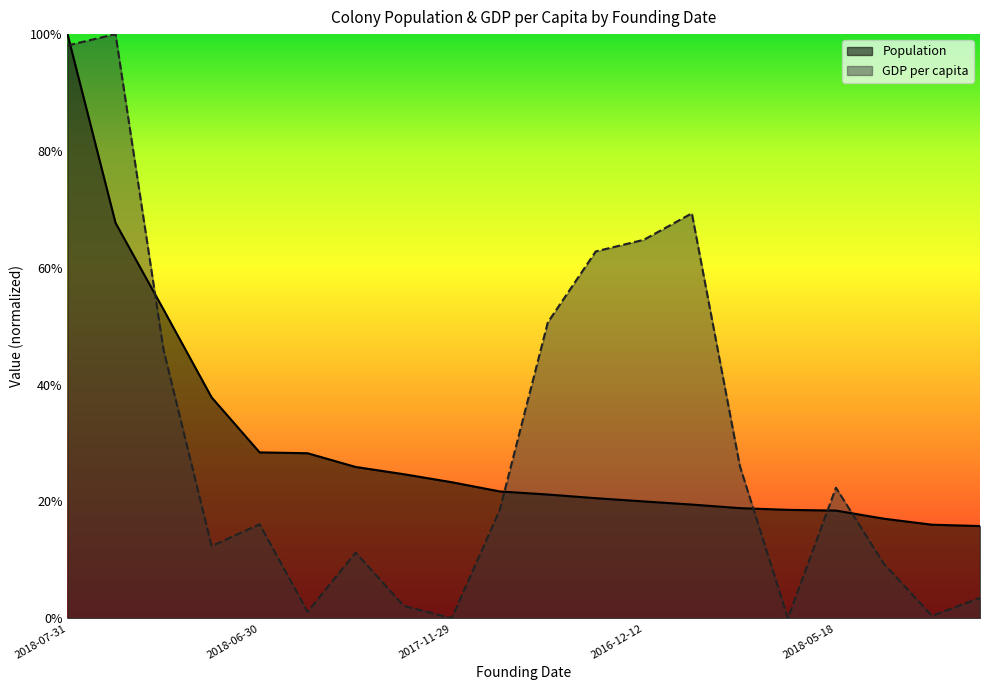

Which label corresponds to the largest value in the chart?

2018-07-31